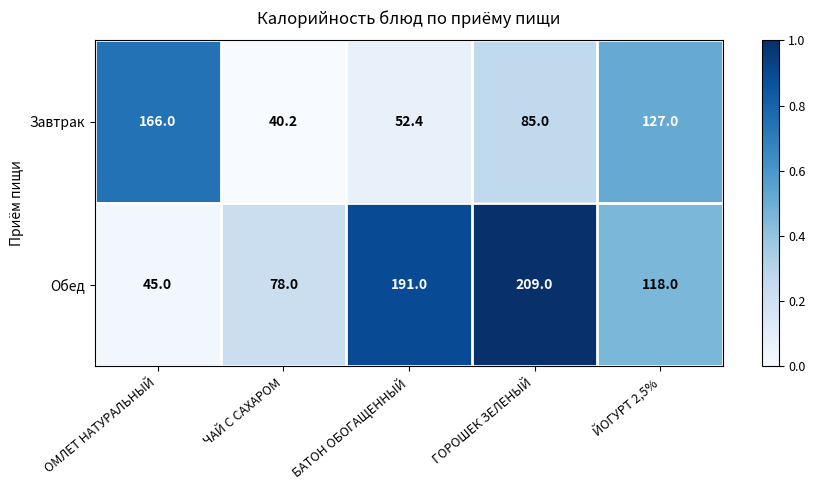

What is the sum of all Обед values?

641.0